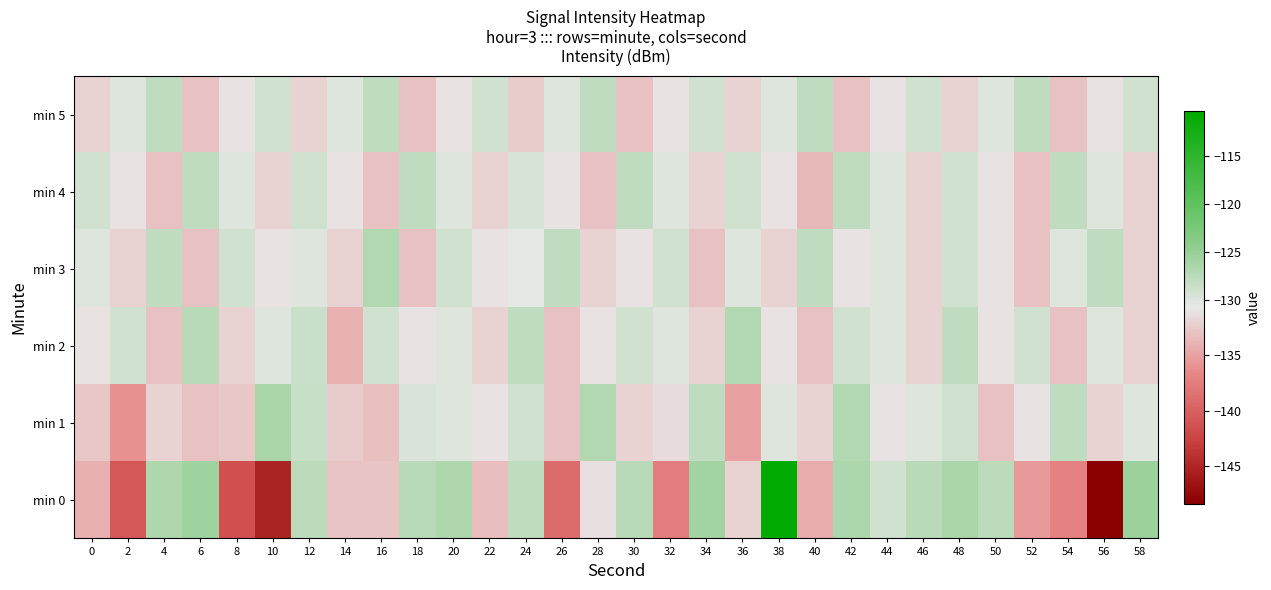

Which category has the highest value across all series?

38